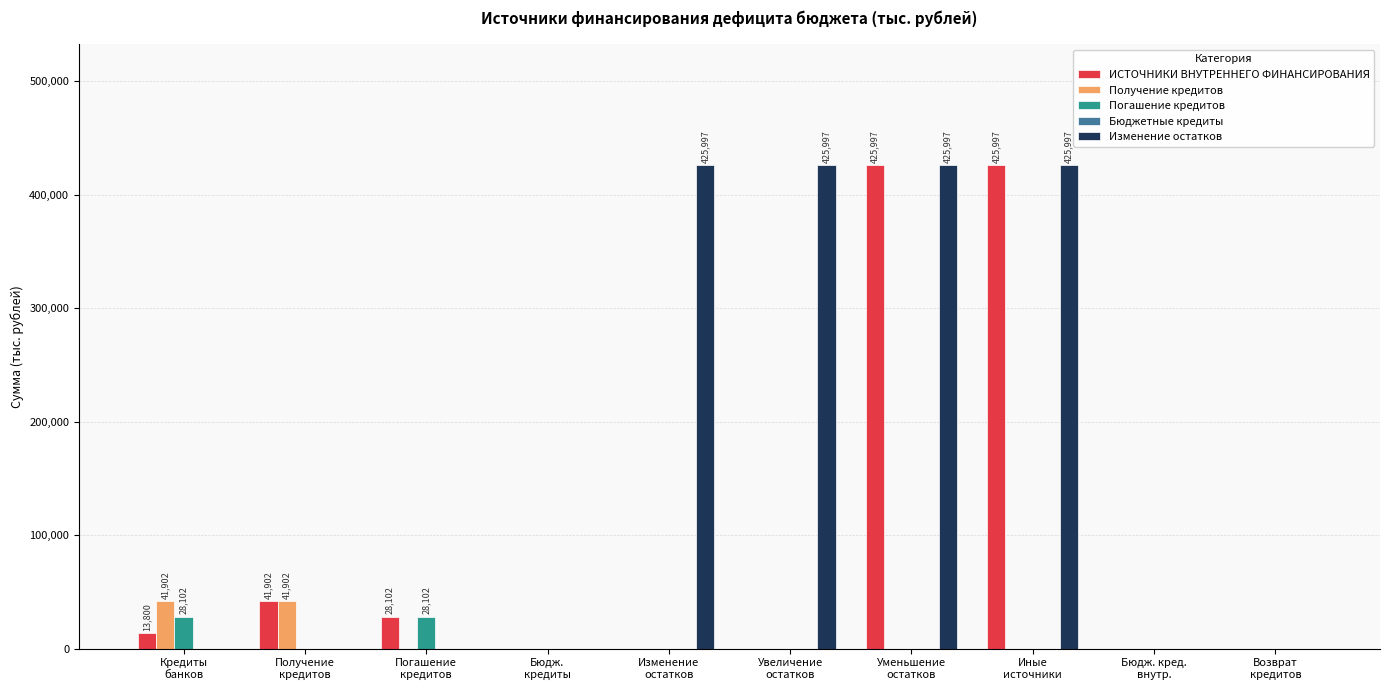

How many data points does each series have?

10